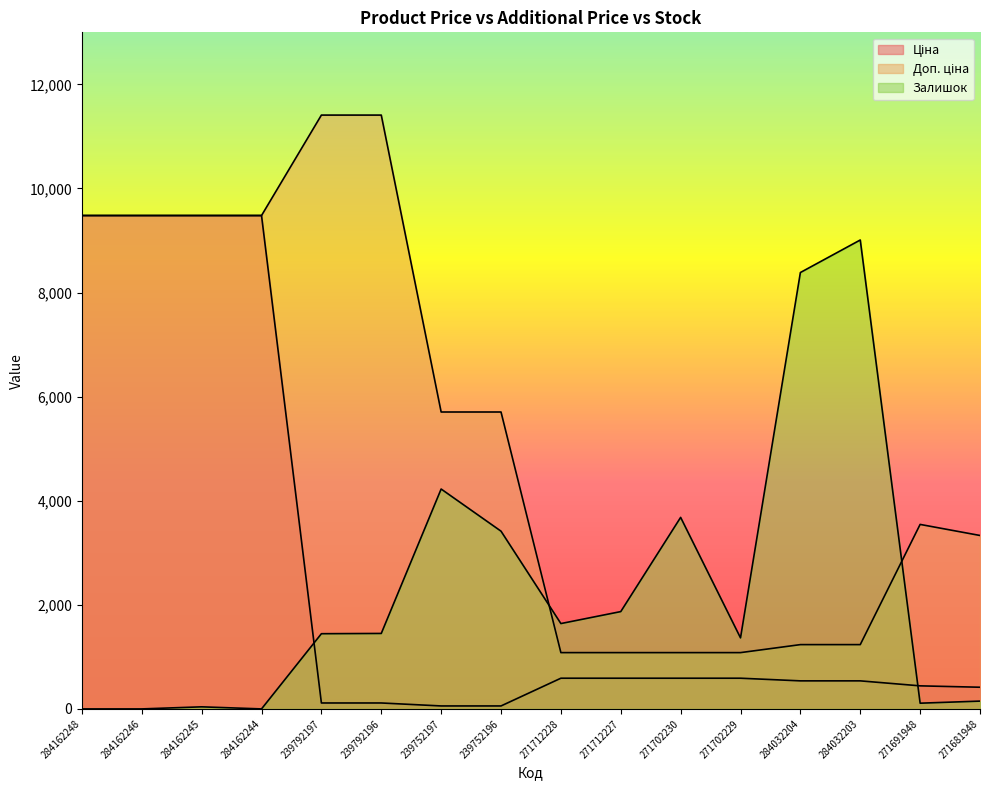

At which category is the sum across all series the highest?

284162245